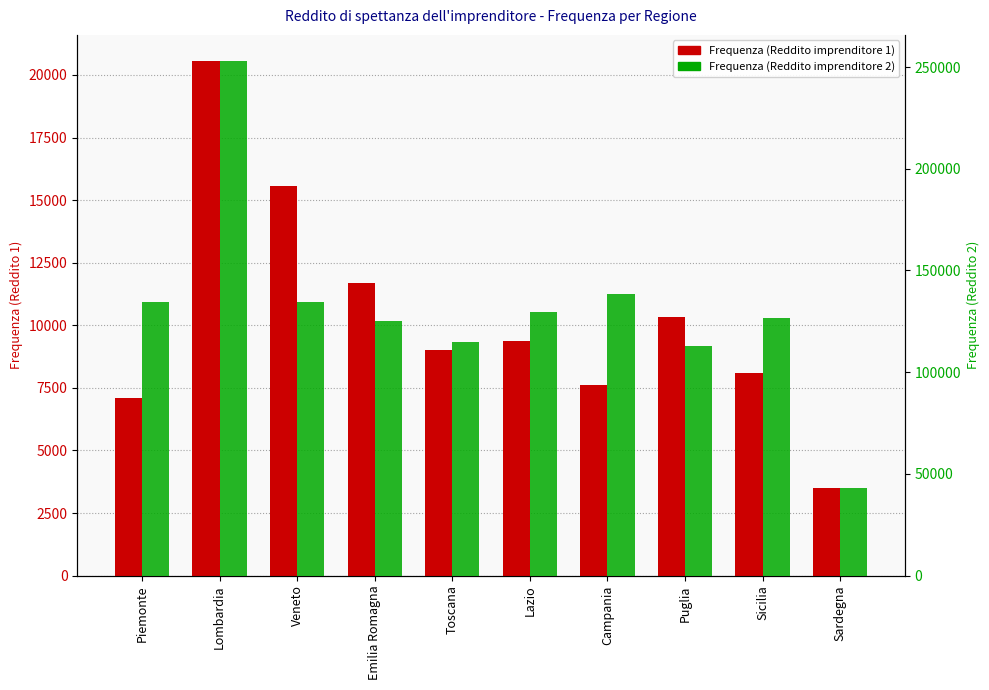

At Puglia, list the series in order from largest to smallest.

Frequenza (Reddito imprenditore 2), Frequenza (Reddito imprenditore 1)